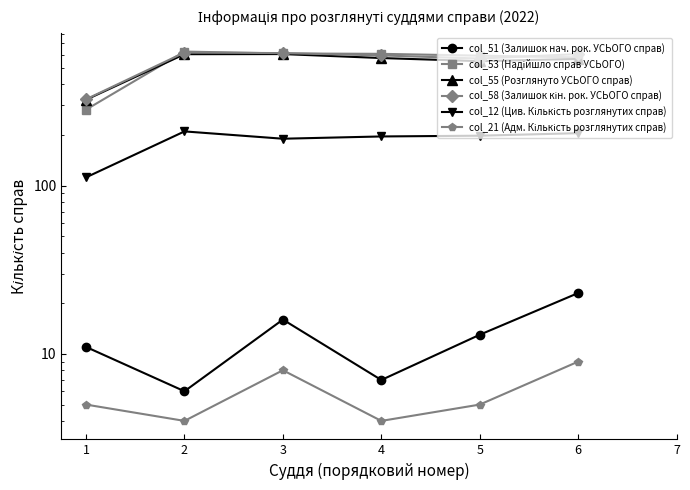

True or false: col_21 (Адм. Кількість розглянутих справ) and col_58 (Залишок кін. рок. УСЬОГО справ) cross at least once.

False